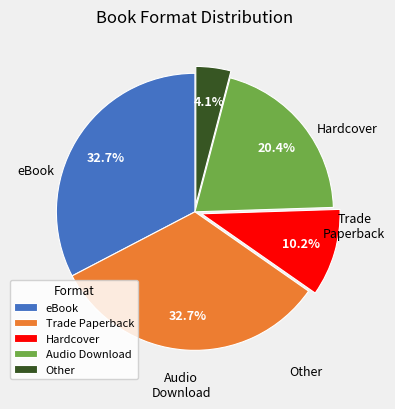

Which has a higher value, Other or eBook?

eBook